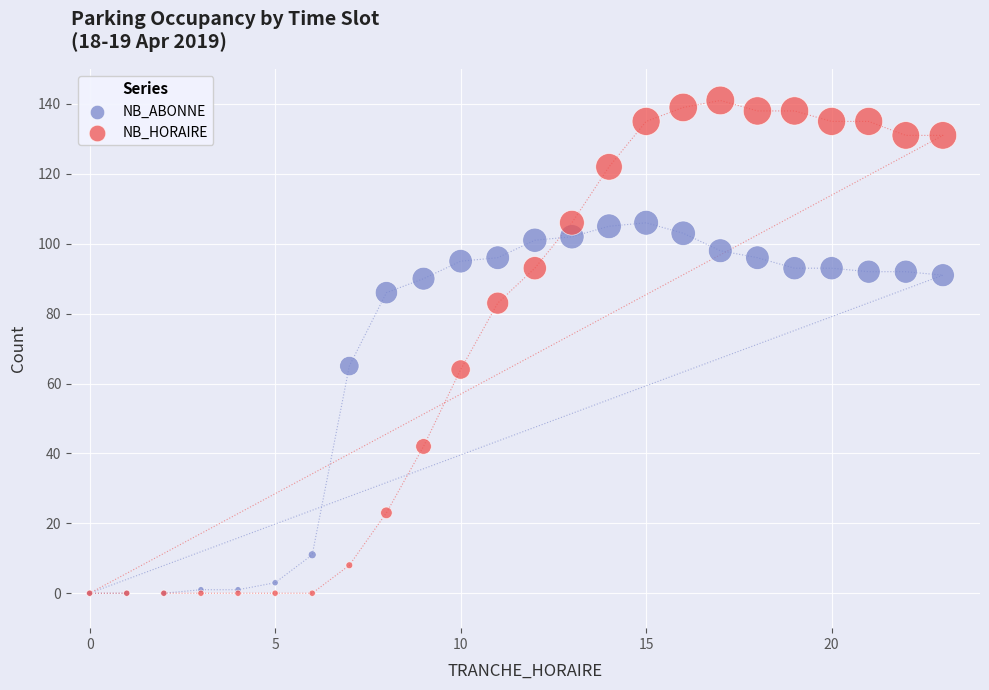

What are all the series names shown in the legend?

NB_ABONNE, NB_HORAIRE